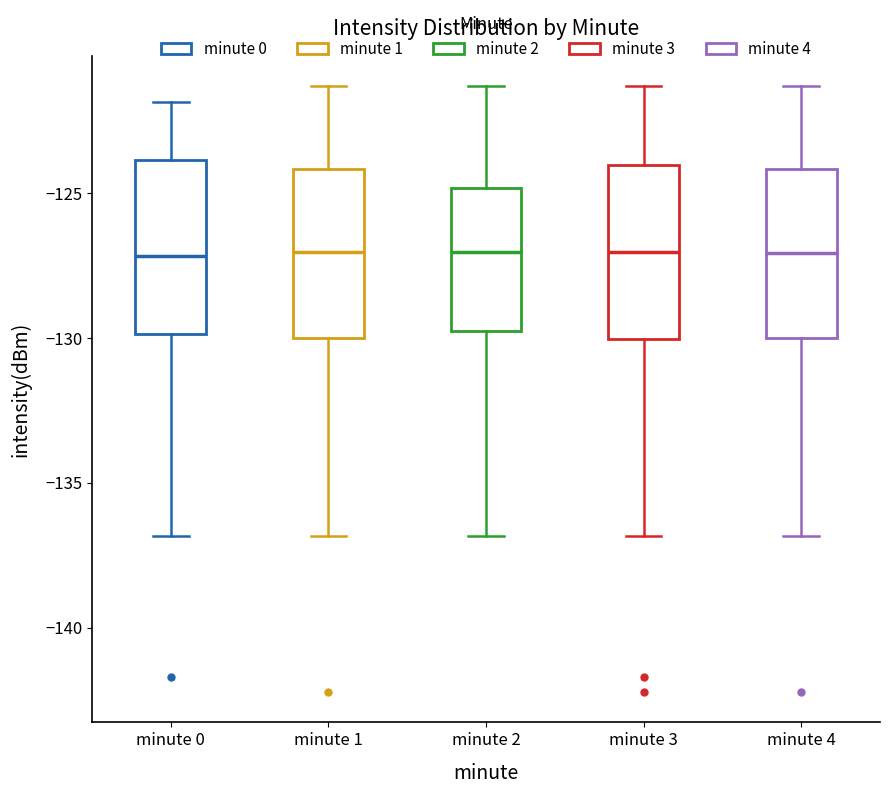

Where does the upper whisker of the box for minute 0 end on the y-axis? The values are not printed on the chart, so give them approximately, as read against the axis.

-122.0